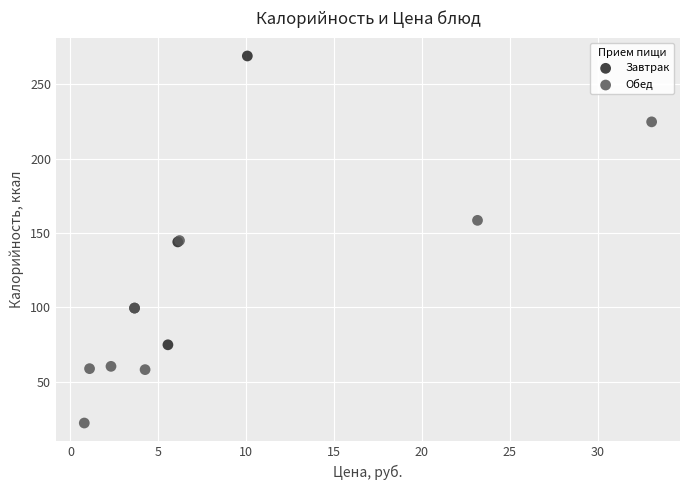

Which series contains the highest Y value?

Завтрак